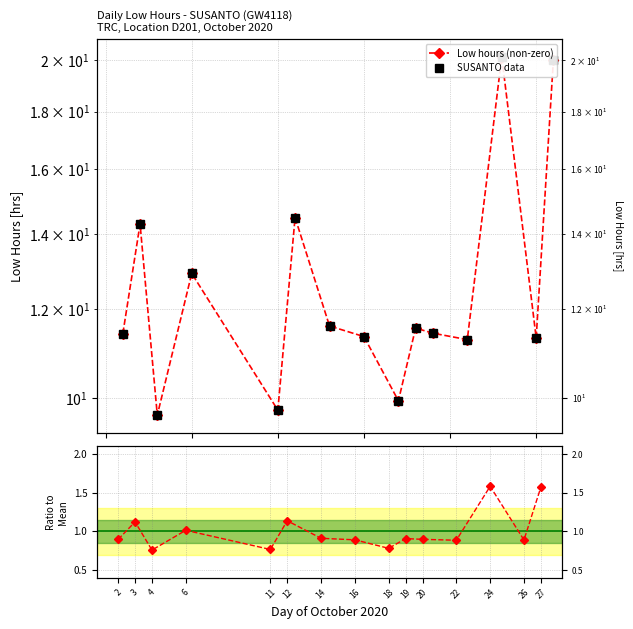

Which category has the lowest value in the Ratio to Mean series?

4